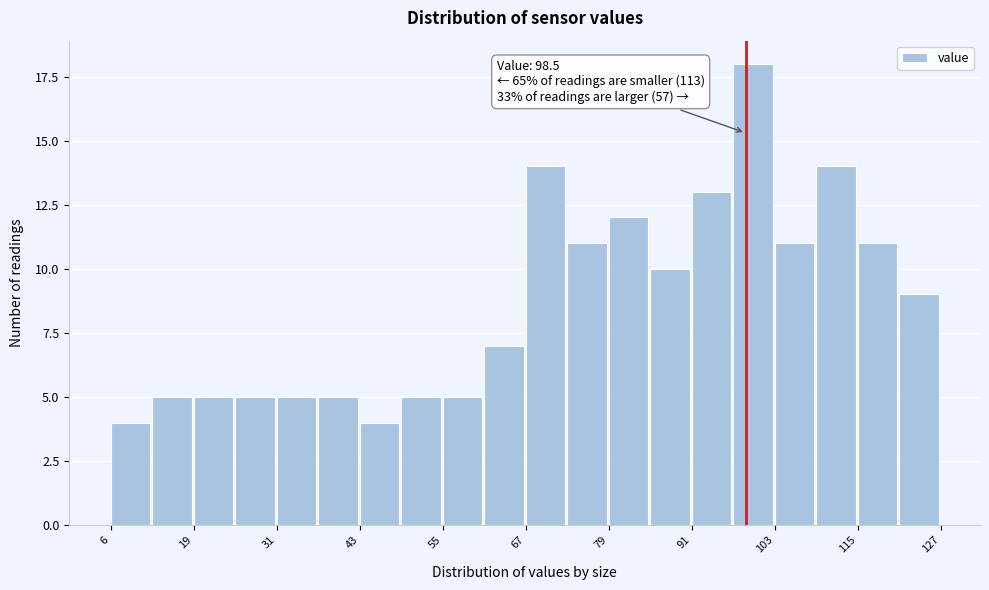

Read against the x-axis, roughly where is the centre of the tallest bar?

100